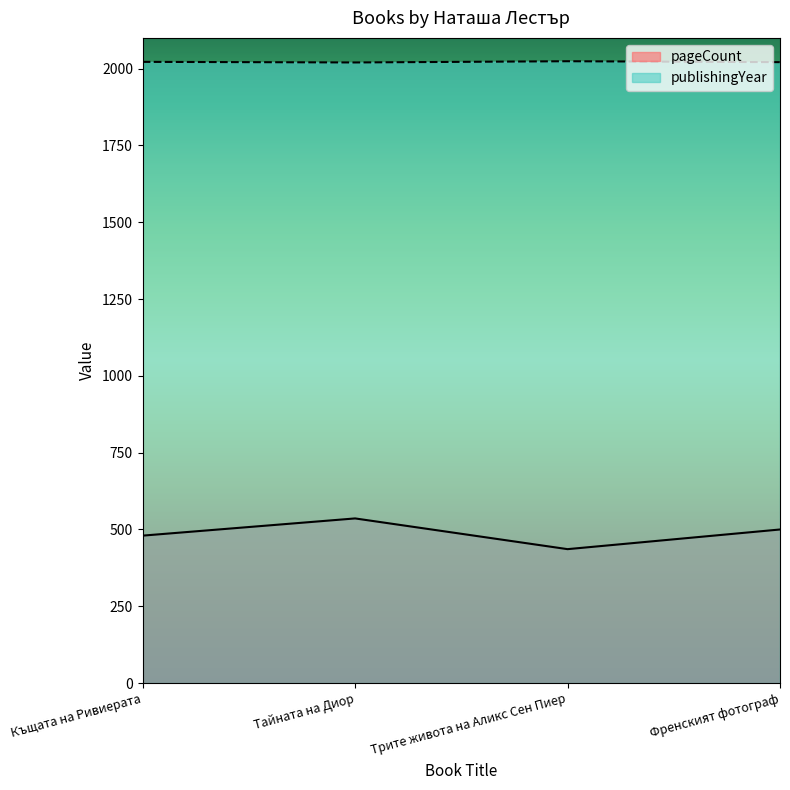

At which label is pageCount closest to 486?

Къщата на Ривиерата